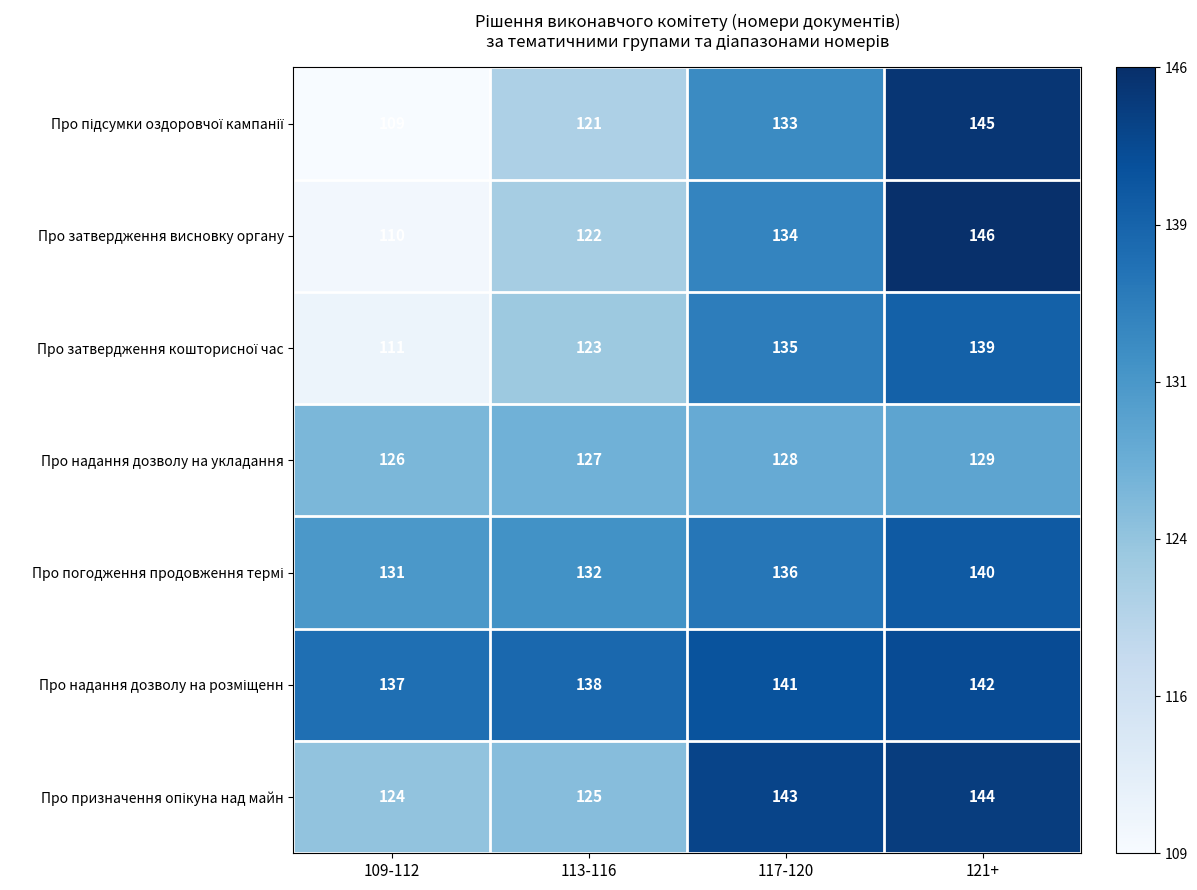

At which category is the sum across all series the highest?

121+